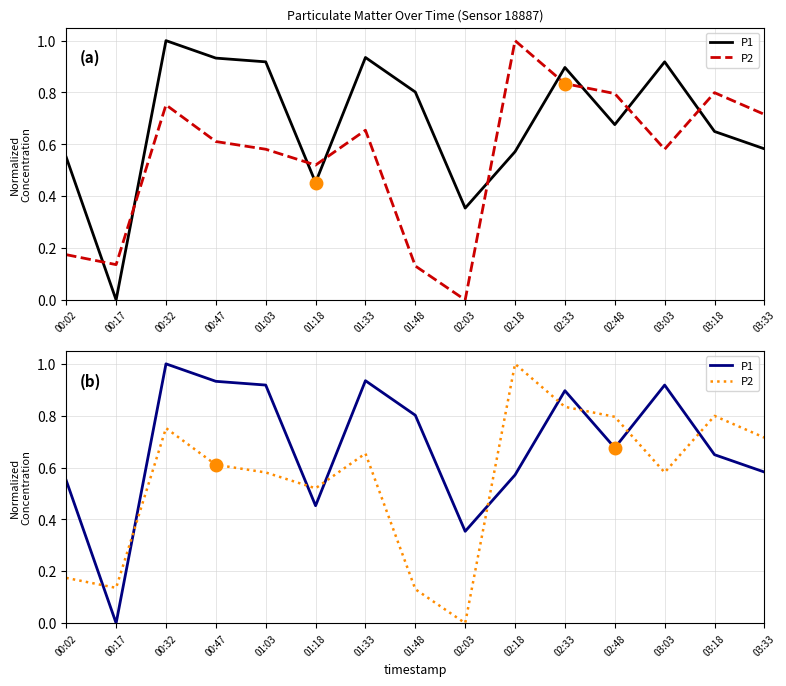

Reading left to right, extract all data points from this chart.

P1: 00:02=0.6	00:17=0.0	00:32=1.0	00:47=0.9	01:03=0.9	01:18=0.5	01:33=0.9	01:48=0.8	02:03=0.4	02:18=0.6	02:33=0.9	02:48=0.7	03:03=0.9	03:18=0.6	03:33=0.6
P2: 00:02=0.2	00:17=0.1	00:32=0.8	00:47=0.6	01:03=0.6	01:18=0.5	01:33=0.7	01:48=0.1	02:03=0.0	02:18=1.0	02:33=0.8	02:48=0.8	03:03=0.6	03:18=0.8	03:33=0.7